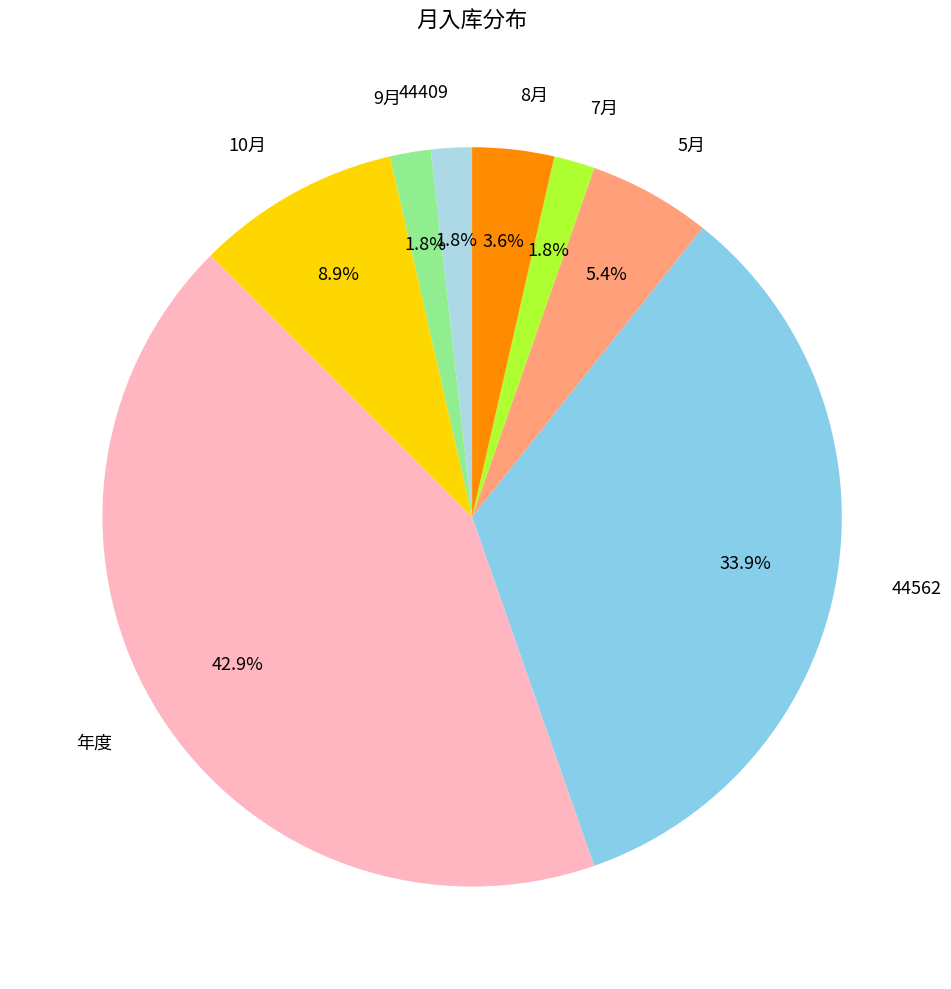

Which slice is the largest?

年度